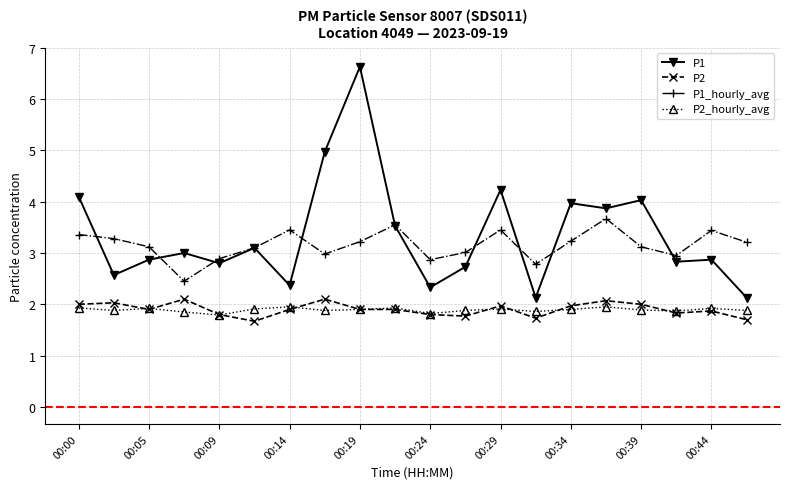

True or false: P2 has more than 1 interior local peaks.

True